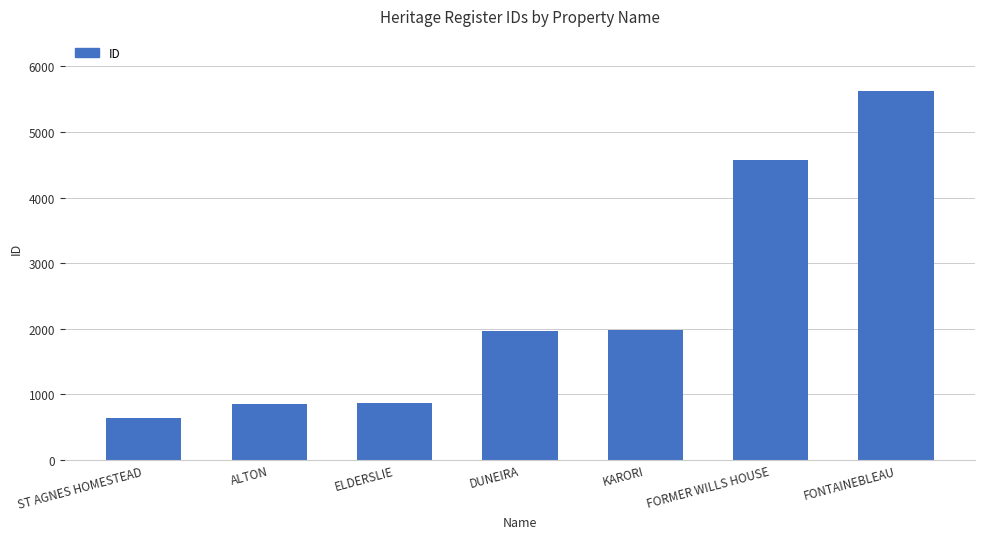

What is the smallest value displayed?

637